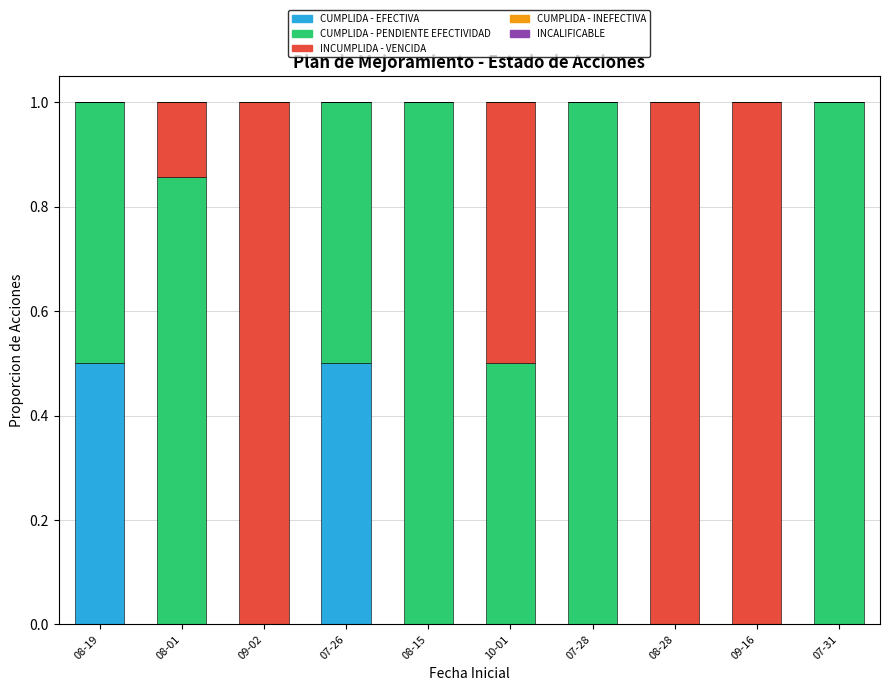

Reading left to right, what are the values for CUMPLIDA - EFECTIVA?

08-19=0.5	08-01=0.0	09-02=0.0	07-26=0.5	08-15=0.0	10-01=0.0	07-28=0.0	08-28=0.0	09-16=0.0	07-31=0.0